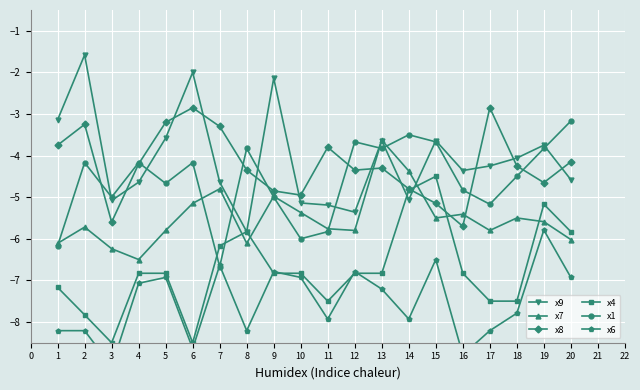

True or false: x7 has more than 2 interior local peaks.

True